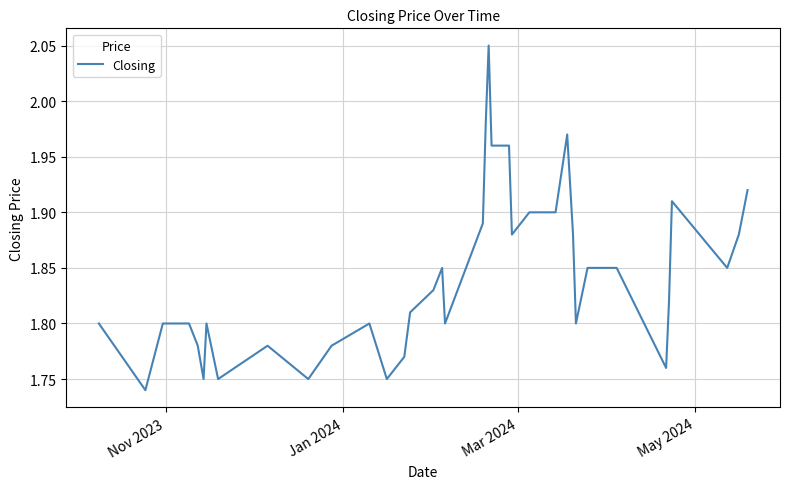

What is the difference between the maximum and minimum values?

0.3